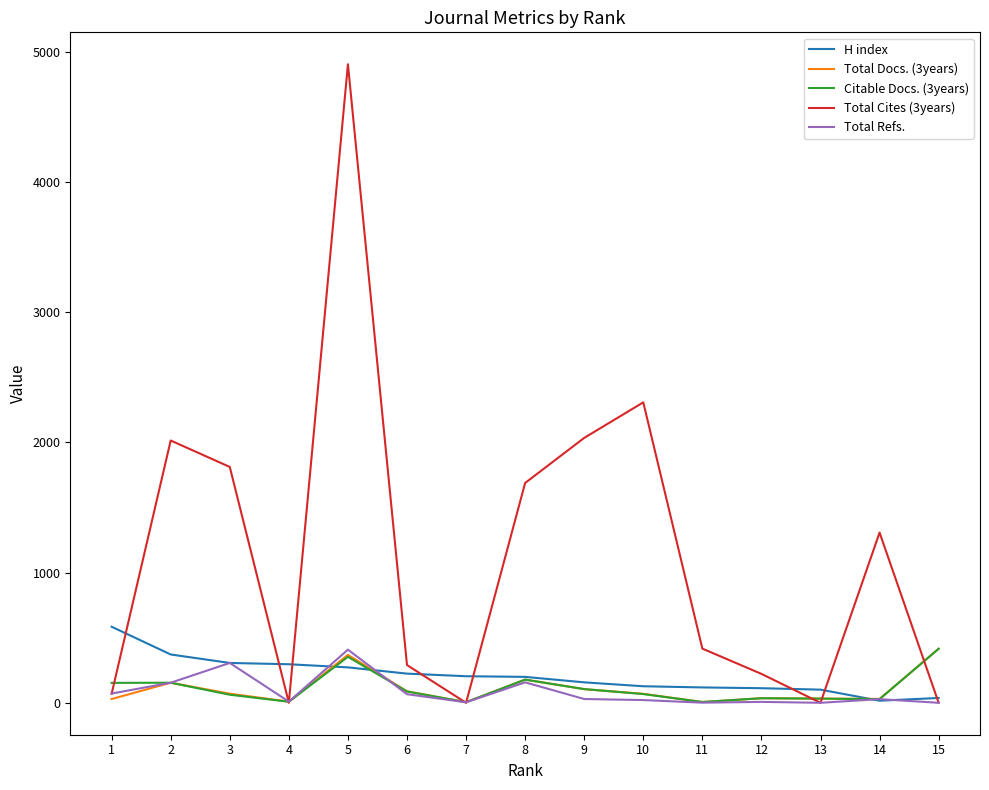

Where is the first local maximum for Total Refs.?

3